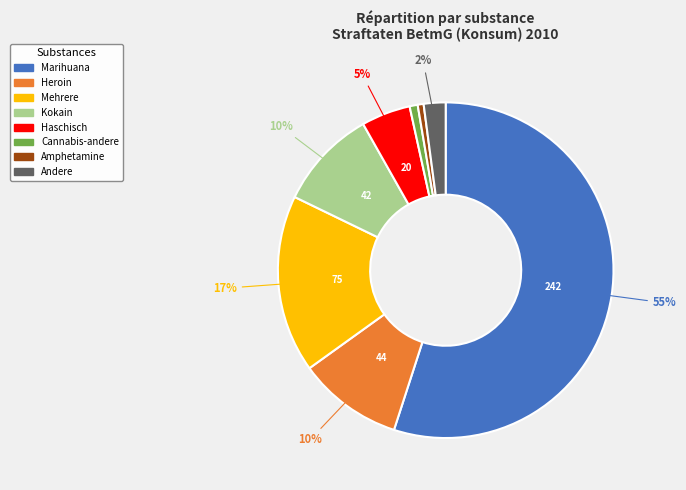

Does Cannabis-andere account for over 50% of the chart?

No